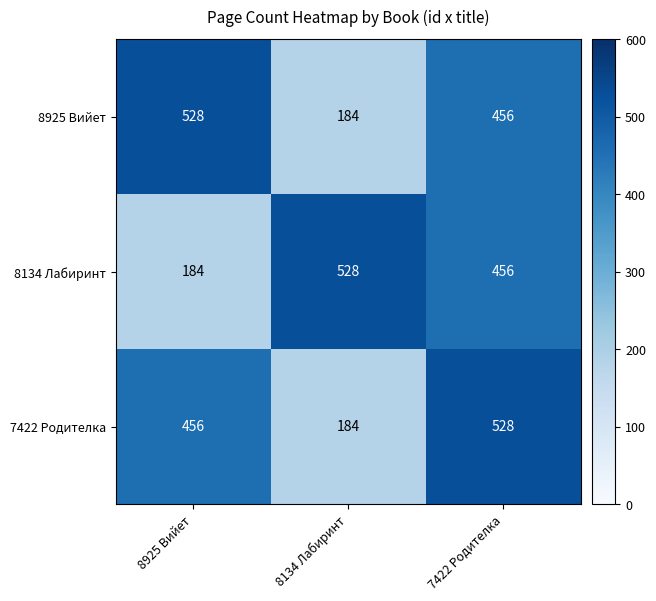

Reading left to right, extract all data points from this chart.

8925 Вийет: 8925 Вийет=528	8134 Лабиринт=184	7422 Родителка=456
8134 Лабиринт: 8925 Вийет=184	8134 Лабиринт=528	7422 Родителка=456
7422 Родителка: 8925 Вийет=456	8134 Лабиринт=184	7422 Родителка=528